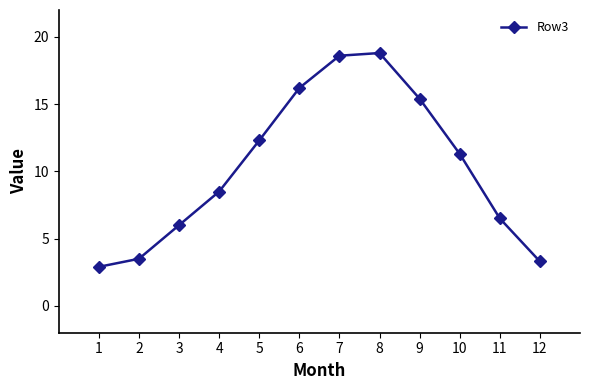

Reading left to right, what are all the values shown in this chart?

1=2.9	2=3.5	3=6.0	4=8.5	5=12.3	6=16.2	7=18.6	8=18.8	9=15.4	10=11.3	11=6.5	12=3.3